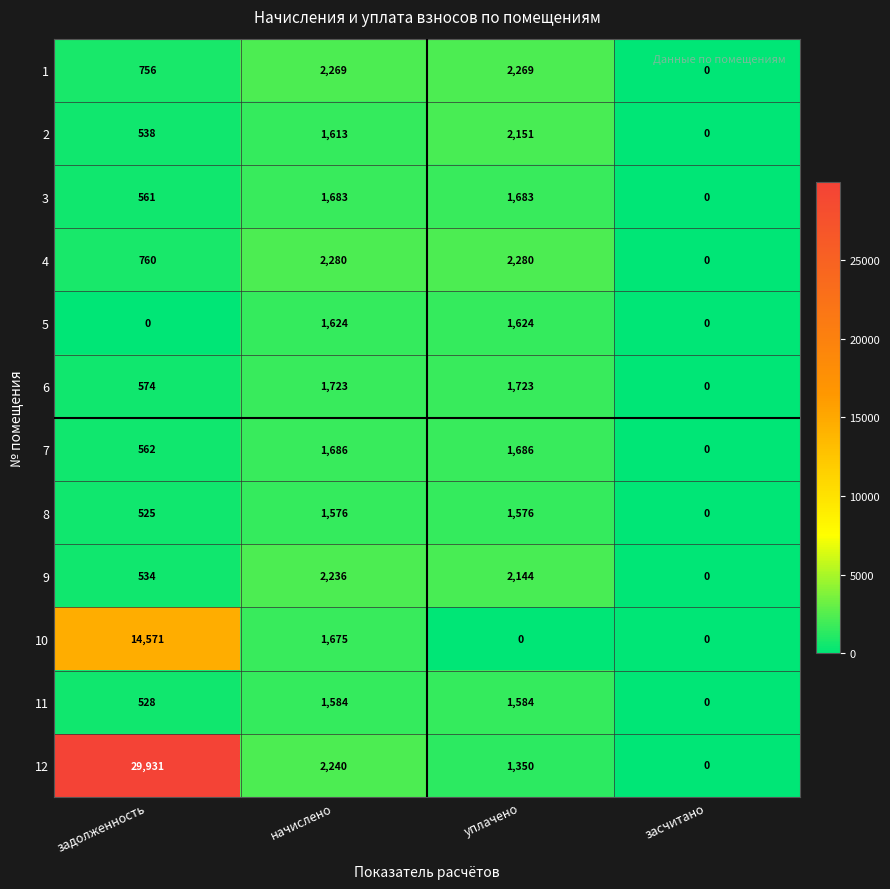

At which label does 12 first exceed 2240?

задолженность